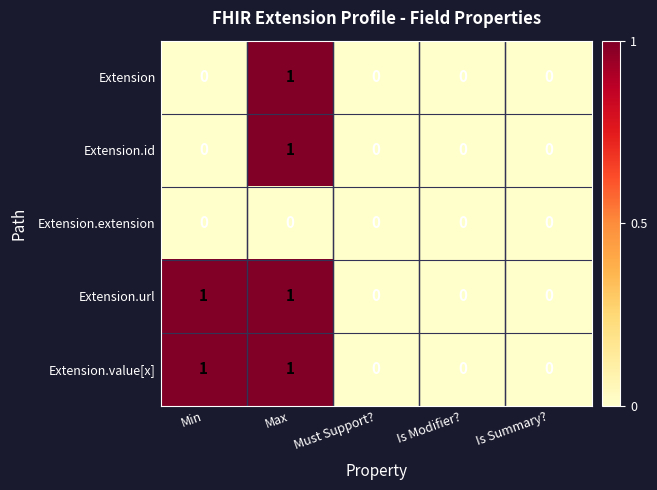

Reading left to right, list all the values displayed in this chart.

Extension: Min=0	Max=1	Must Support?=0	Is Modifier?=0	Is Summary?=0
Extension.id: Min=0	Max=1	Must Support?=0	Is Modifier?=0	Is Summary?=0
Extension.extension: Min=0	Max=0	Must Support?=0	Is Modifier?=0	Is Summary?=0
Extension.url: Min=1	Max=1	Must Support?=0	Is Modifier?=0	Is Summary?=0
Extension.value[x]: Min=1	Max=1	Must Support?=0	Is Modifier?=0	Is Summary?=0